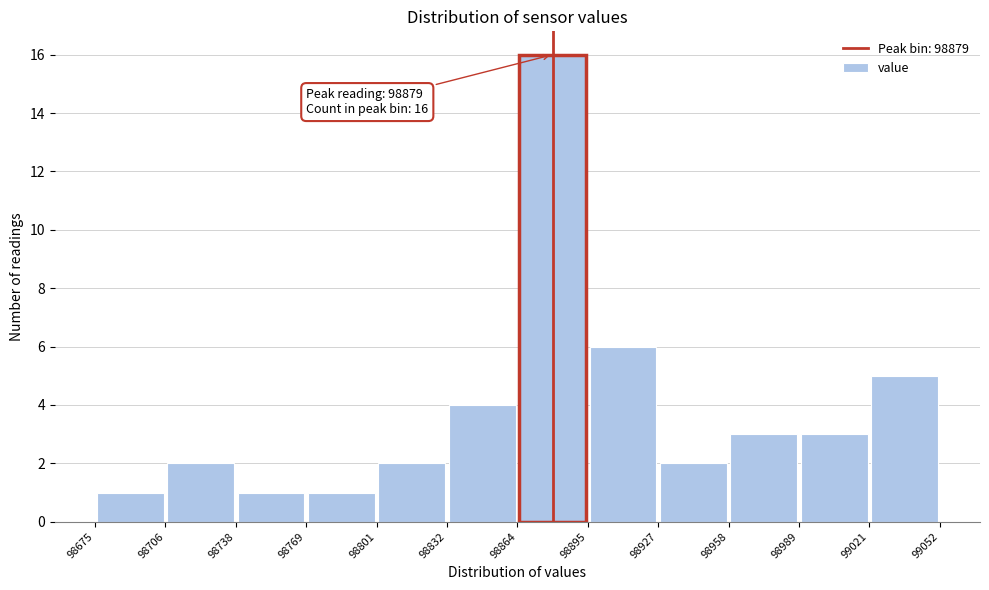

Over which range of the x-axis is the bar tallest?

98864 to 98895